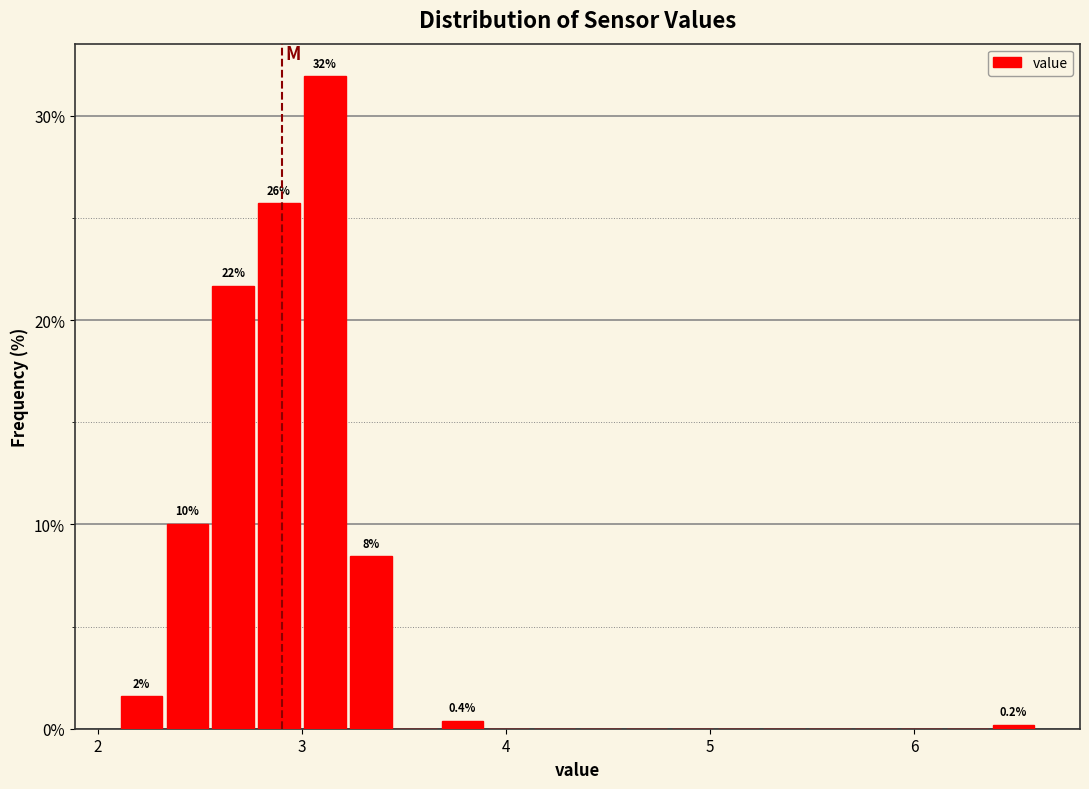

Around what value on the x-axis is the tallest bar? Give the approximate position of its centre, as read against the axis.

3.1